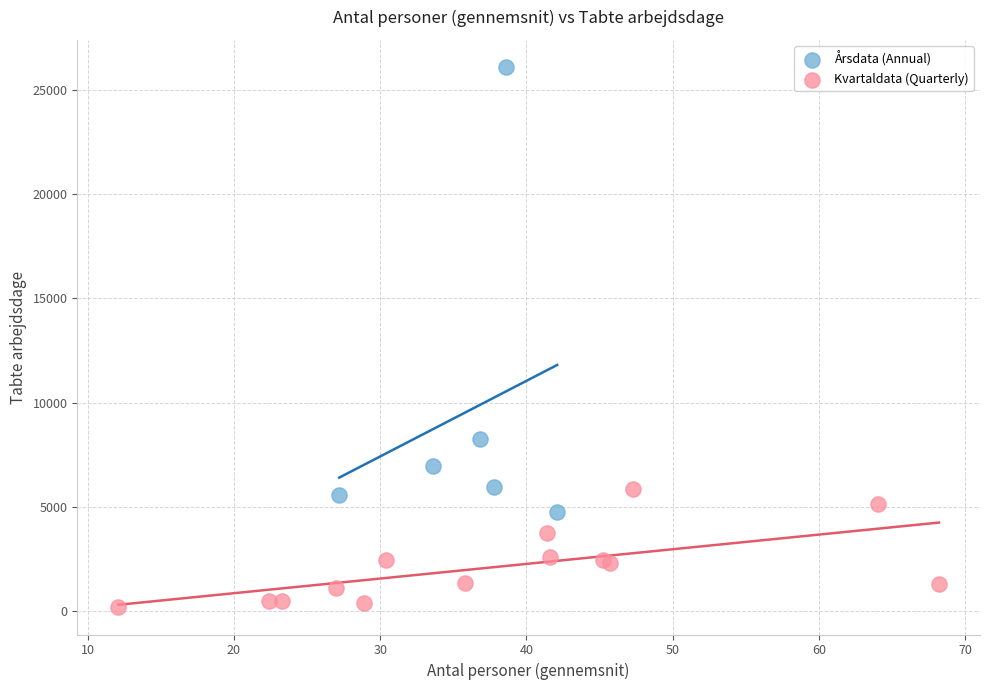

Which series contains the highest Y value?

Årsdata (Annual)